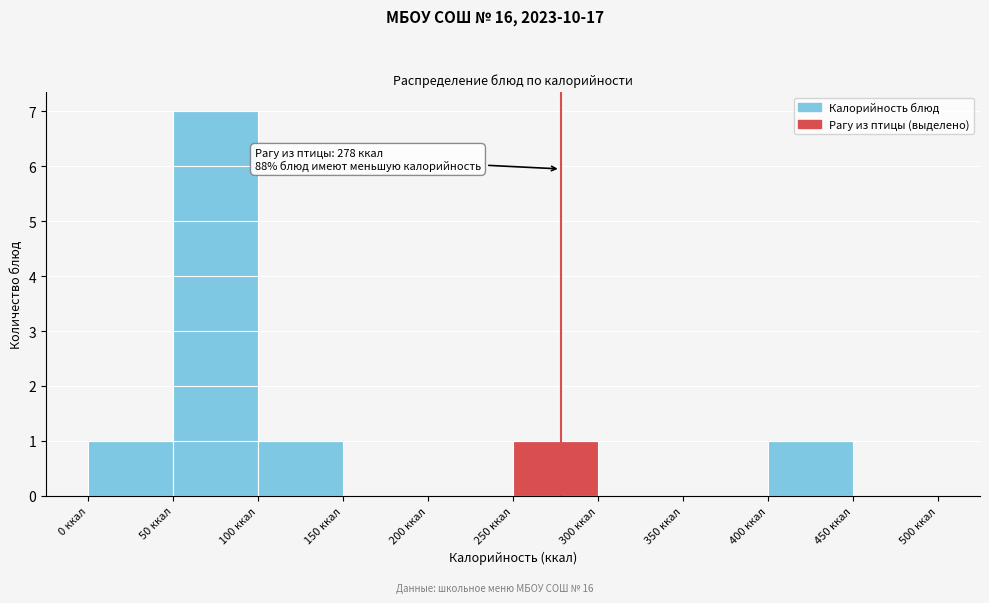

Which range on the x-axis has the tallest bar?

50 to 100